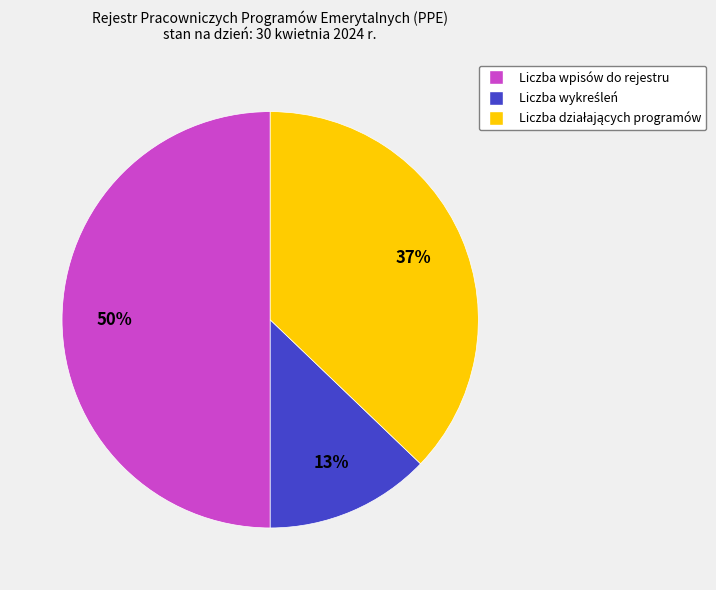

True or false: Liczba wpisów do rejestru accounts for 64% of the total.

False